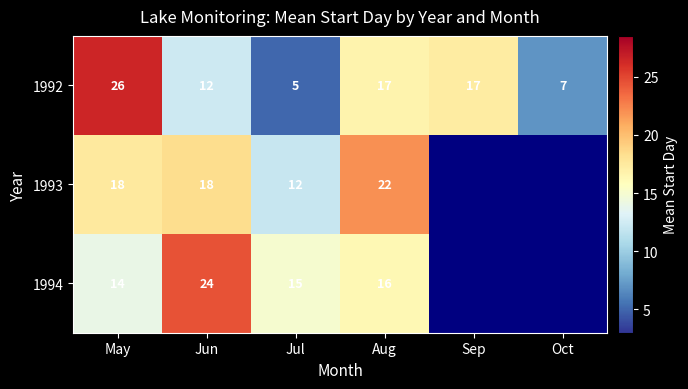

Which category has the highest value in the 1992 series?

May